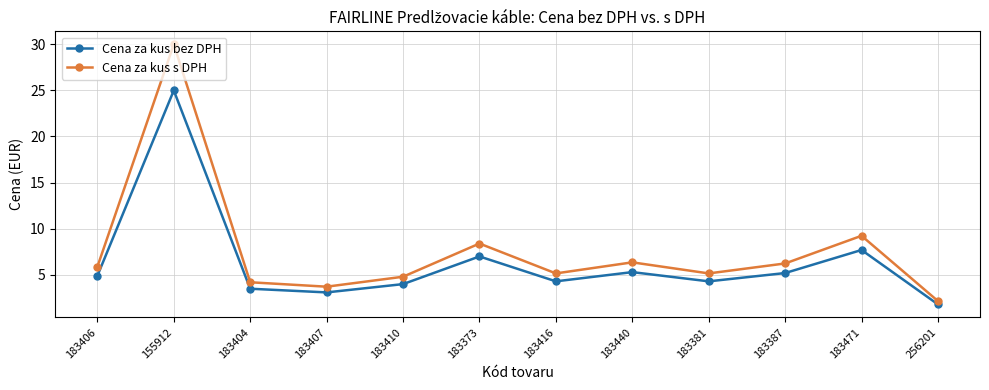

What is the label of the 9th point from the left?

183381